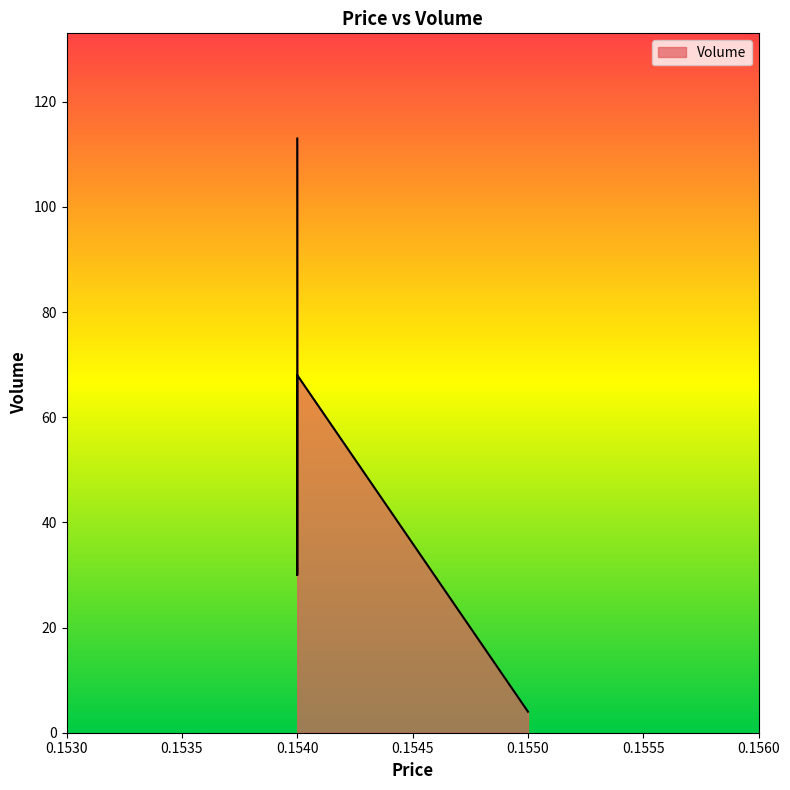

True or false: the data has more than 2 interior local peaks.

False